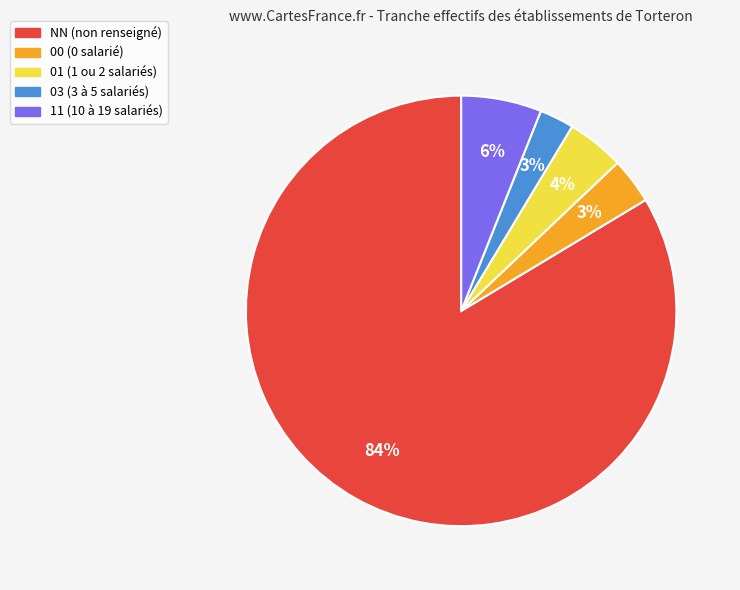

Is it true that 01 is 4% of the pie?

True